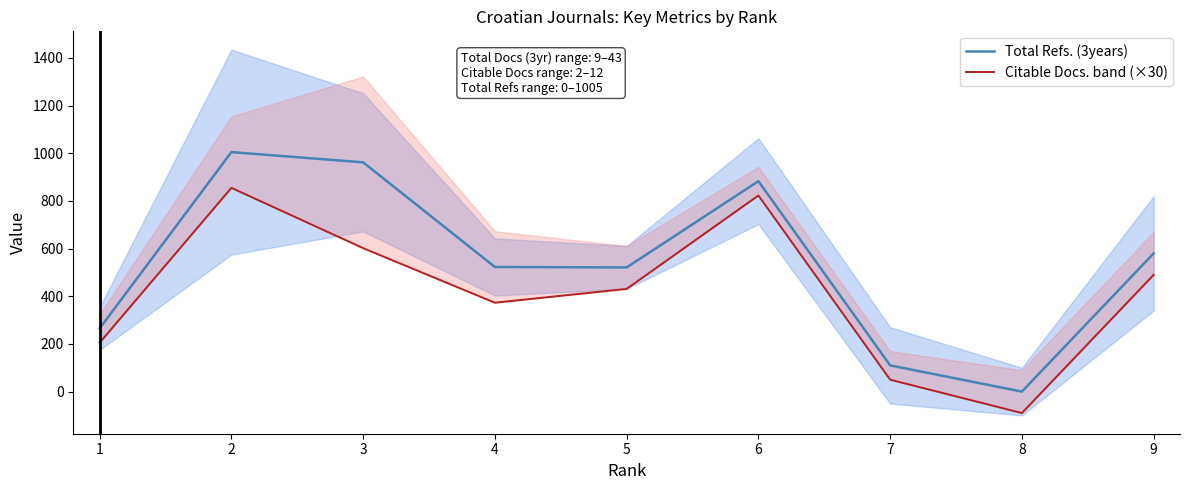

Is the value of Citable Docs. band (×30) at 5 greater than the value of Total Refs. (3years) at 5?

No